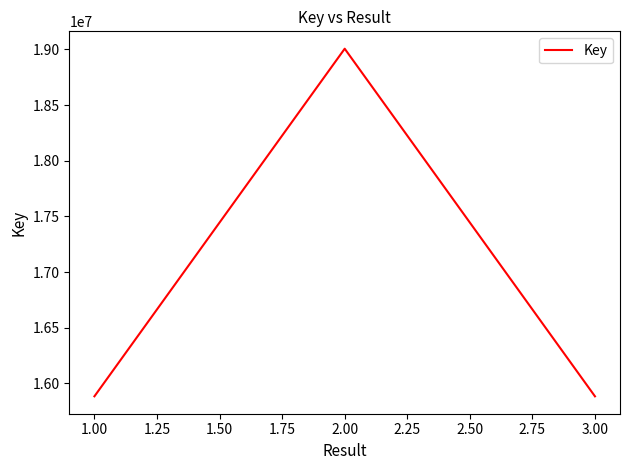

Is it true that the value at 1.00 is 15883744?

True